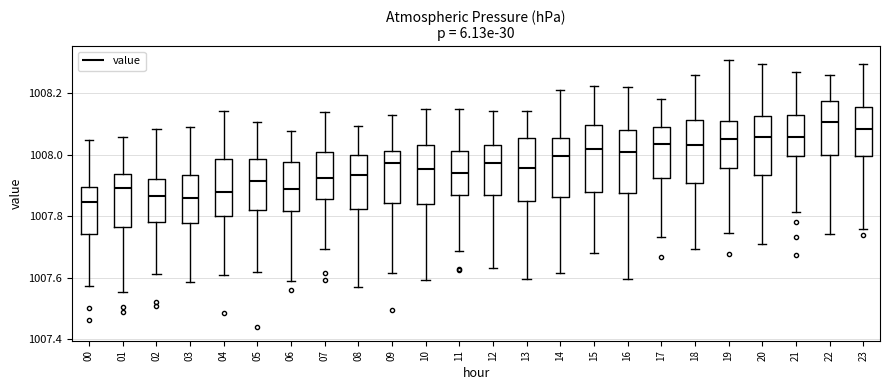

Reading left to right, transcribe this box plot: for each box, give where its median line is, the range the box spans, and where its two whiskers end, as read against the y-axis. The values are not printed on the chart, so give them approximately, as read against the axis.

00: median 1007.84, box 1007.74 to 1007.90, whiskers 1007.58 to 1008.04
01: median 1007.90, box 1007.76 to 1007.94, whiskers 1007.56 to 1008.06
02: median 1007.86, box 1007.78 to 1007.92, whiskers 1007.62 to 1008.08
03: median 1007.86, box 1007.78 to 1007.94, whiskers 1007.58 to 1008.10
04: median 1007.88, box 1007.80 to 1007.98, whiskers 1007.60 to 1008.14
05: median 1007.92, box 1007.82 to 1007.98, whiskers 1007.62 to 1008.10
06: median 1007.88, box 1007.82 to 1007.98, whiskers 1007.58 to 1008.08
07: median 1007.92, box 1007.86 to 1008.00, whiskers 1007.70 to 1008.14
08: median 1007.94, box 1007.82 to 1008.00, whiskers 1007.56 to 1008.10
09: median 1007.98, box 1007.84 to 1008.02, whiskers 1007.62 to 1008.12
10: median 1007.96, box 1007.84 to 1008.02, whiskers 1007.60 to 1008.14
11: median 1007.94, box 1007.86 to 1008.02, whiskers 1007.68 to 1008.14
12: median 1007.98, box 1007.86 to 1008.02, whiskers 1007.64 to 1008.14
13: median 1007.96, box 1007.84 to 1008.06, whiskers 1007.60 to 1008.14
14: median 1008.00, box 1007.86 to 1008.06, whiskers 1007.62 to 1008.20
15: median 1008.02, box 1007.88 to 1008.10, whiskers 1007.68 to 1008.22
16: median 1008.00, box 1007.88 to 1008.08, whiskers 1007.60 to 1008.22
17: median 1008.04, box 1007.92 to 1008.08, whiskers 1007.74 to 1008.18
18: median 1008.02, box 1007.90 to 1008.12, whiskers 1007.70 to 1008.26
19: median 1008.06, box 1007.96 to 1008.10, whiskers 1007.74 to 1008.30
20: median 1008.06, box 1007.94 to 1008.12, whiskers 1007.72 to 1008.30
21: median 1008.06, box 1008.00 to 1008.12, whiskers 1007.82 to 1008.26
22: median 1008.10, box 1008.00 to 1008.18, whiskers 1007.74 to 1008.26
23: median 1008.08, box 1008.00 to 1008.16, whiskers 1007.76 to 1008.30